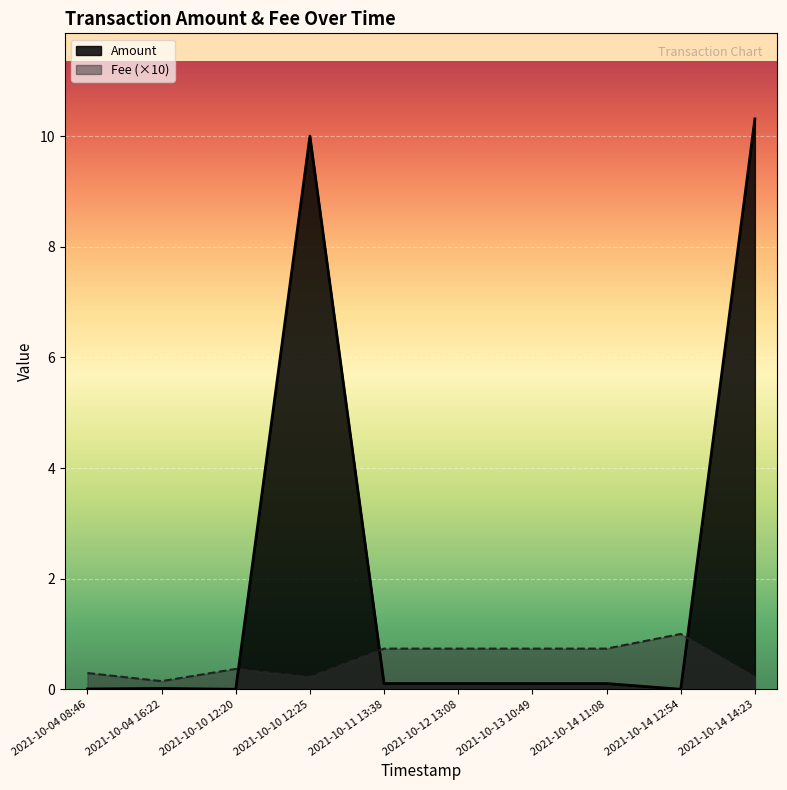

Which series ends up on top after the final intersection of Fee (×10) and Amount?

Amount